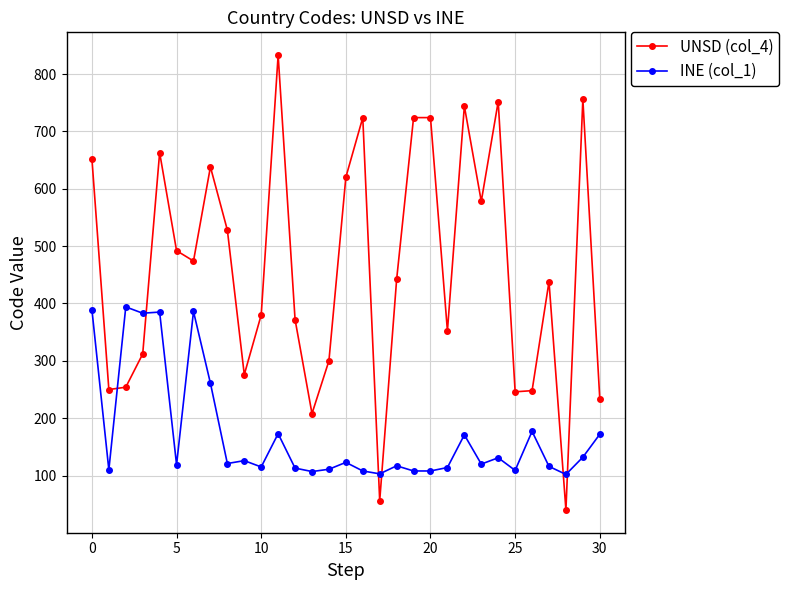

What are all the series names shown in the legend?

UNSD (col_4), INE (col_1)